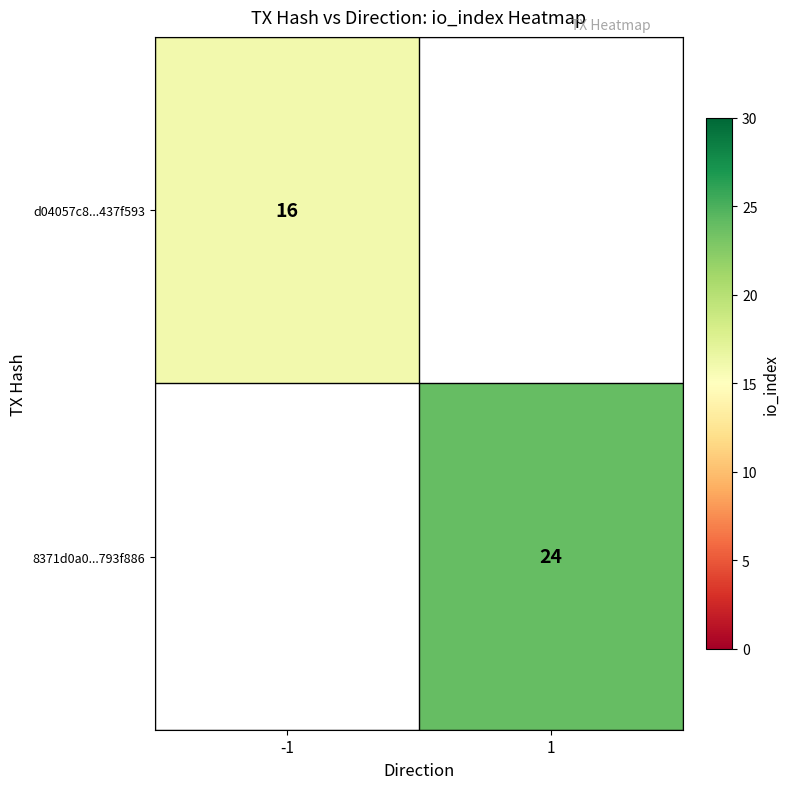

True or false: d04057c8...437f593 has a value of 10 at -1.

False